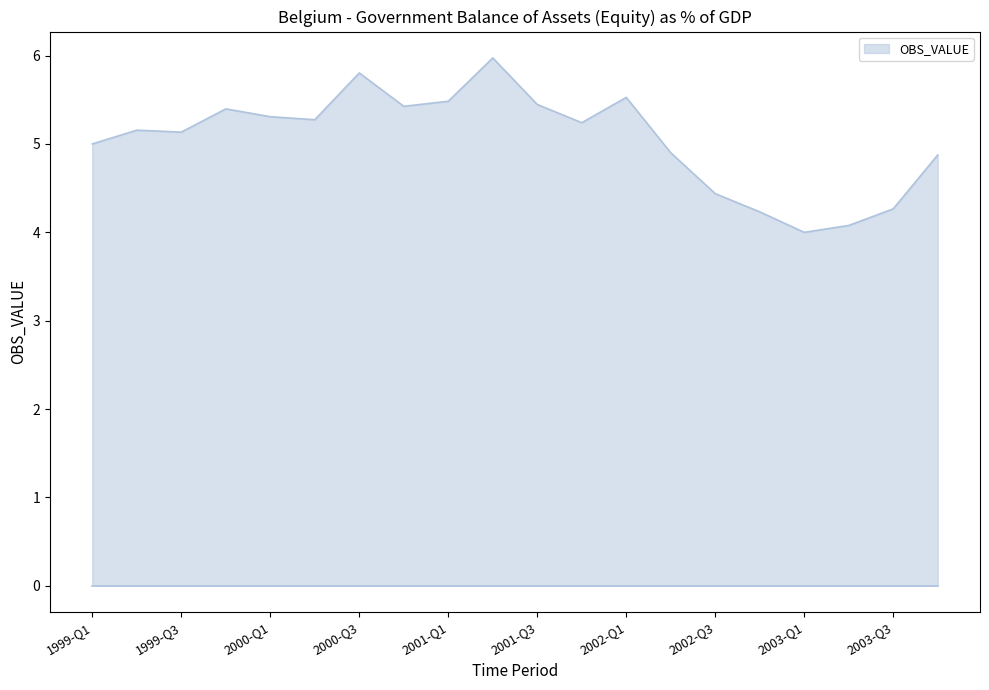

What is the difference between the maximum and minimum values?

2.0